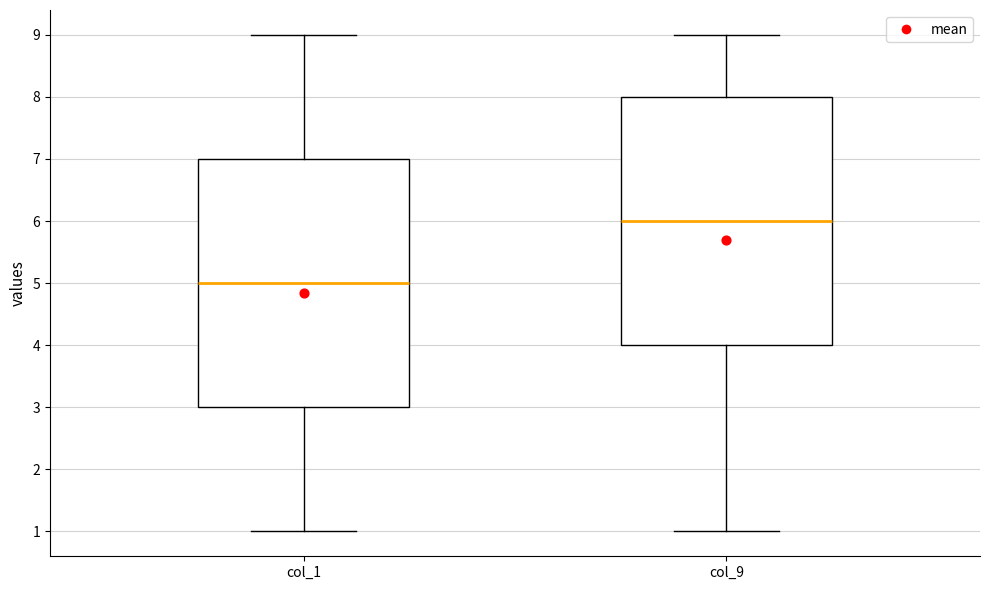

Reading left to right, transcribe this box plot: for each box, give where its median line is, the range the box spans, and where its two whiskers end, as read against the y-axis. The values are not printed on the chart, so give them approximately, as read against the axis.

col_1: median 5, box 3 to 7, whiskers 1 to 9
col_9: median 6, box 4 to 8, whiskers 1 to 9